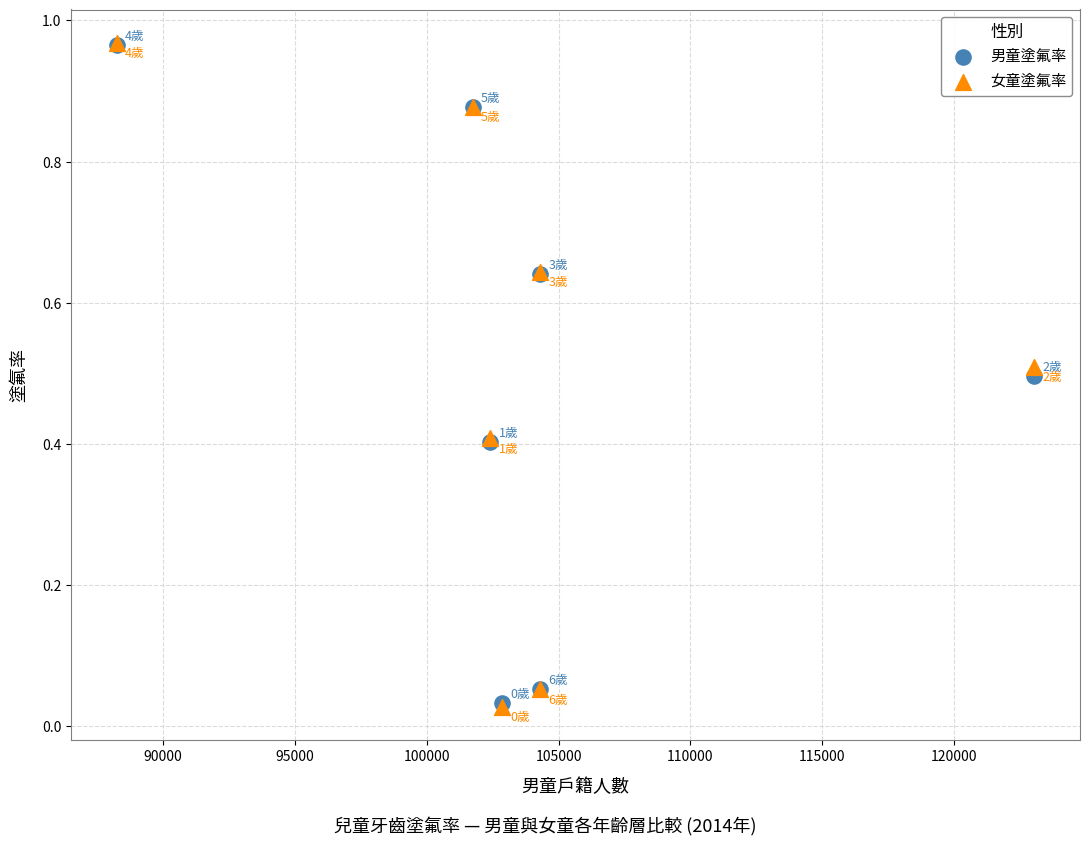

What are all the series names shown in the legend?

男童塗氟率, 女童塗氟率